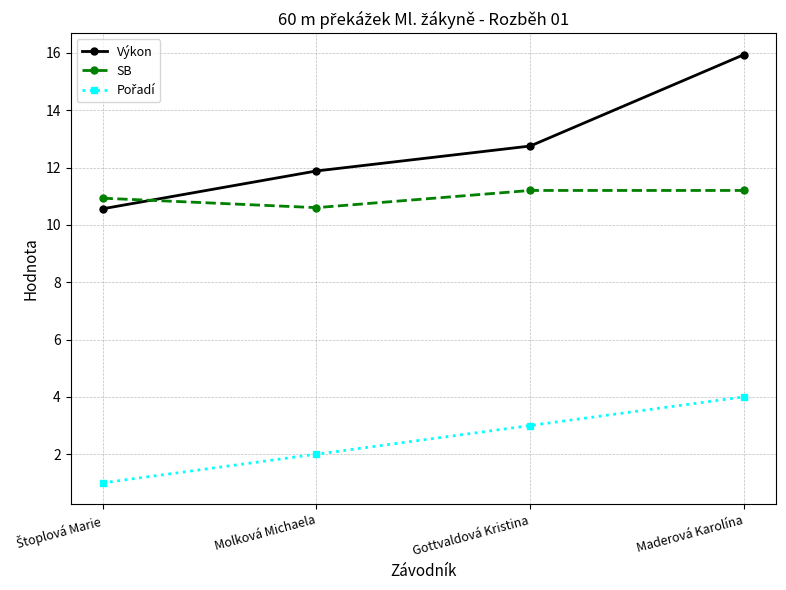

Is it true that SB equals 11.2 at Maderová Karolína?

True